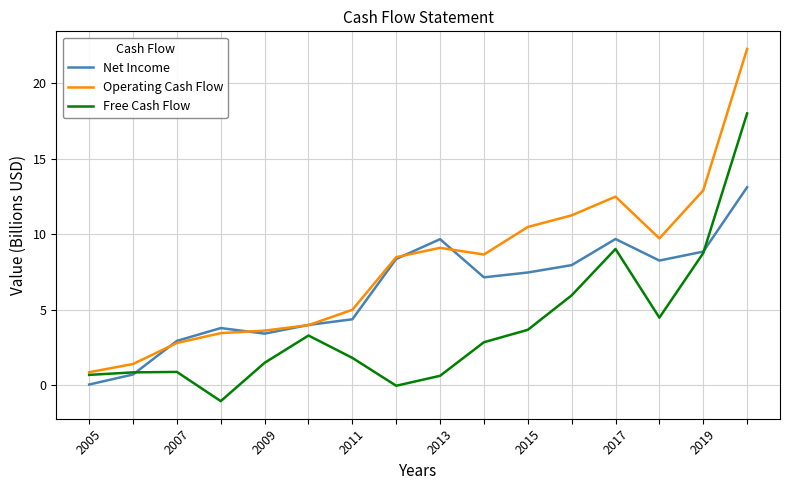

Rank the series by their maximum value, from lowest to highest.

Net Income, Free Cash Flow, Operating Cash Flow